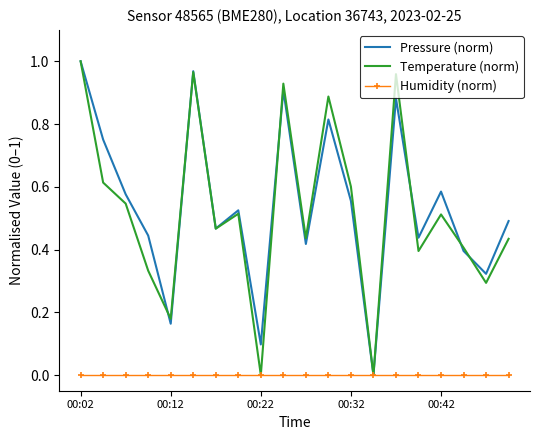

What are all the series names shown in the legend?

Pressure (norm), Temperature (norm), Humidity (norm)